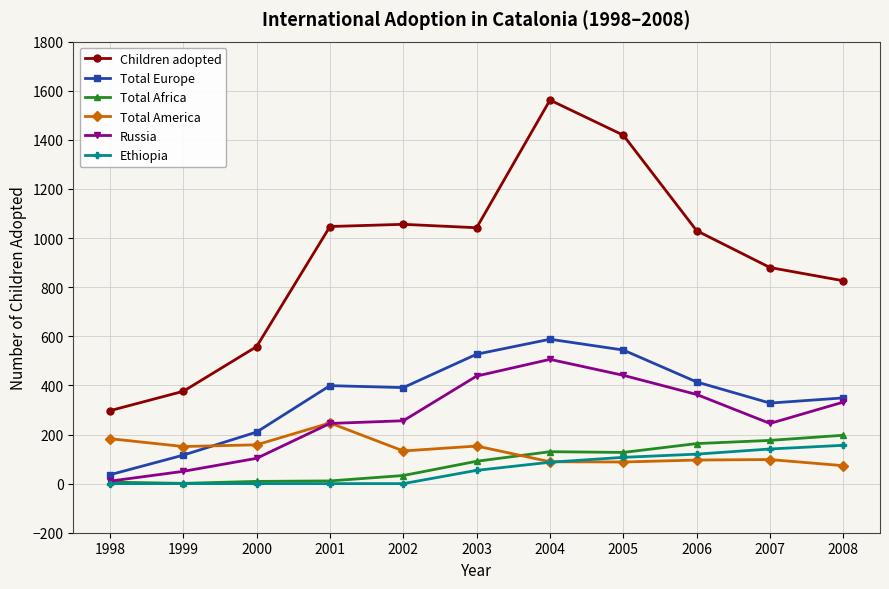

What is the value of the Total America point at the 1st from the left?

183